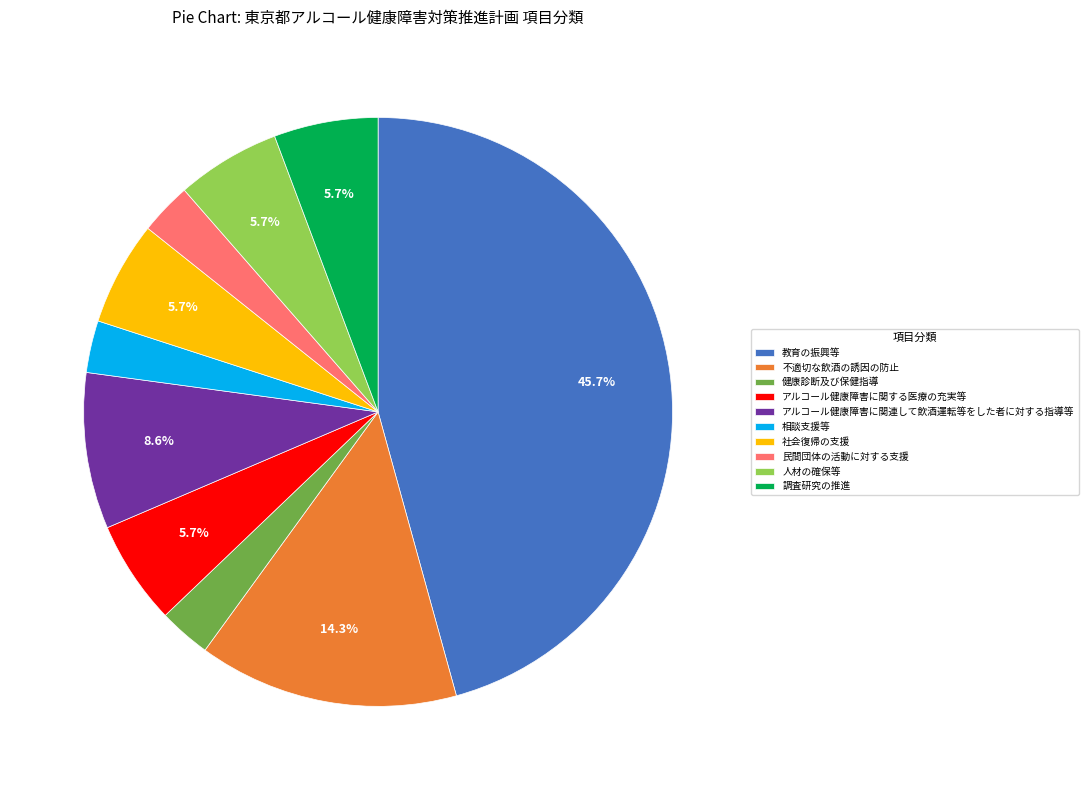

To the nearest percent, what is the combined percentage of 人材の確保等 and 民間団体の活動に対する支援?

9%